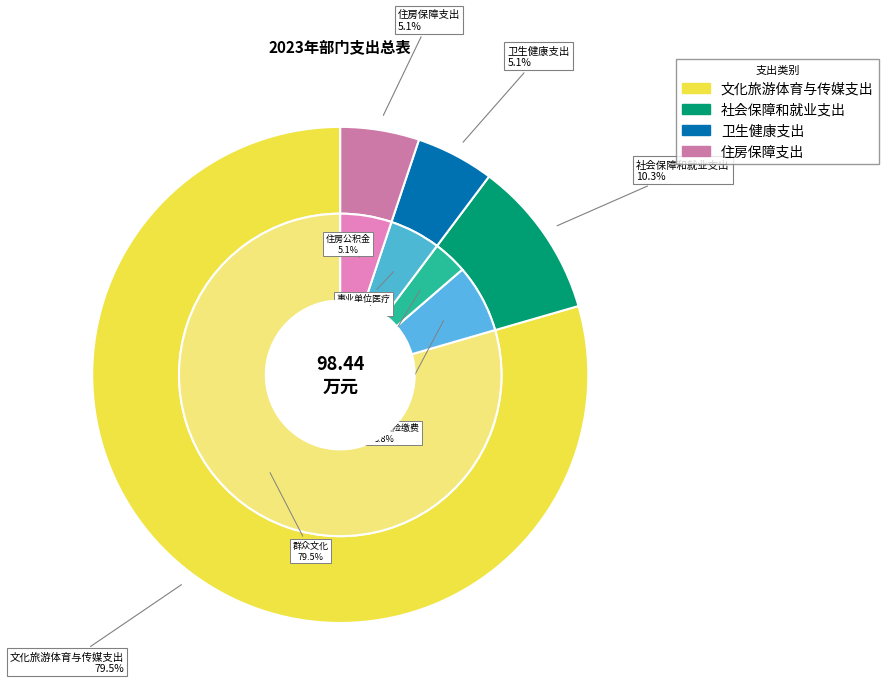

What is the smallest slice in the pie chart?

卫生健康支出